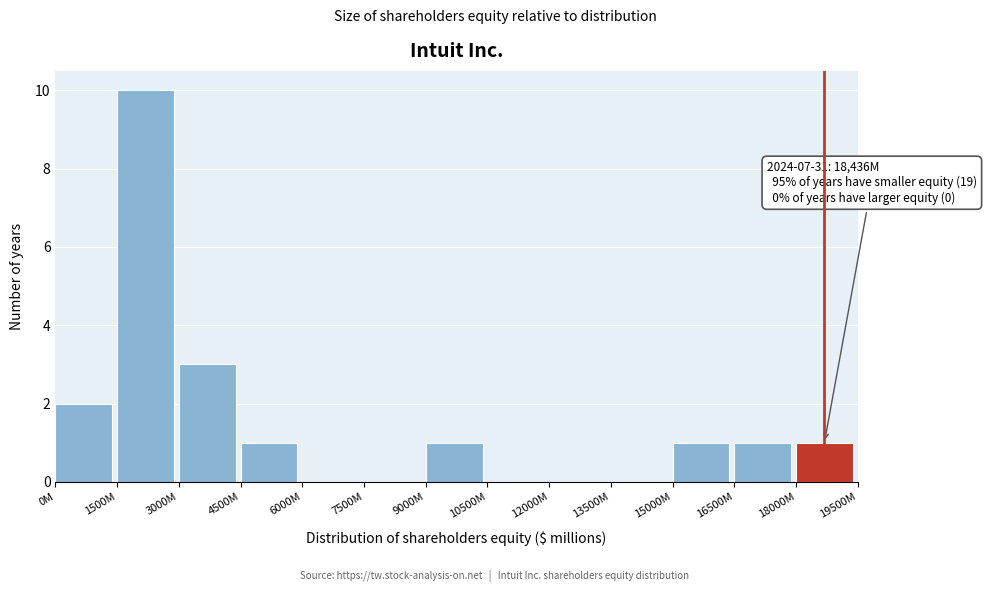

Reading left to right, what are all the values shown in this chart?

0M=2	1500M=10	3000M=3	4500M=1	6000M=0	7500M=0	9000M=1	10500M=0	12000M=0	13500M=0	15000M=1	16500M=1	18000M=1